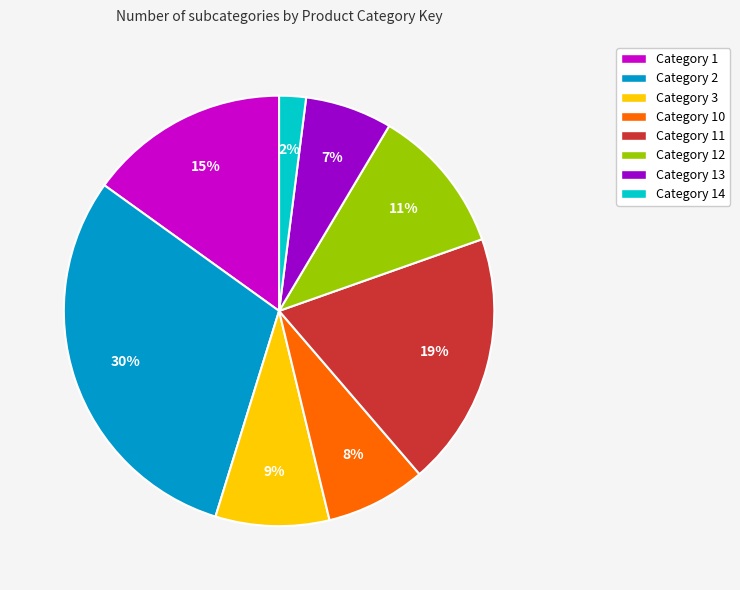

Does Category 11 account for over 50% of the chart?

No